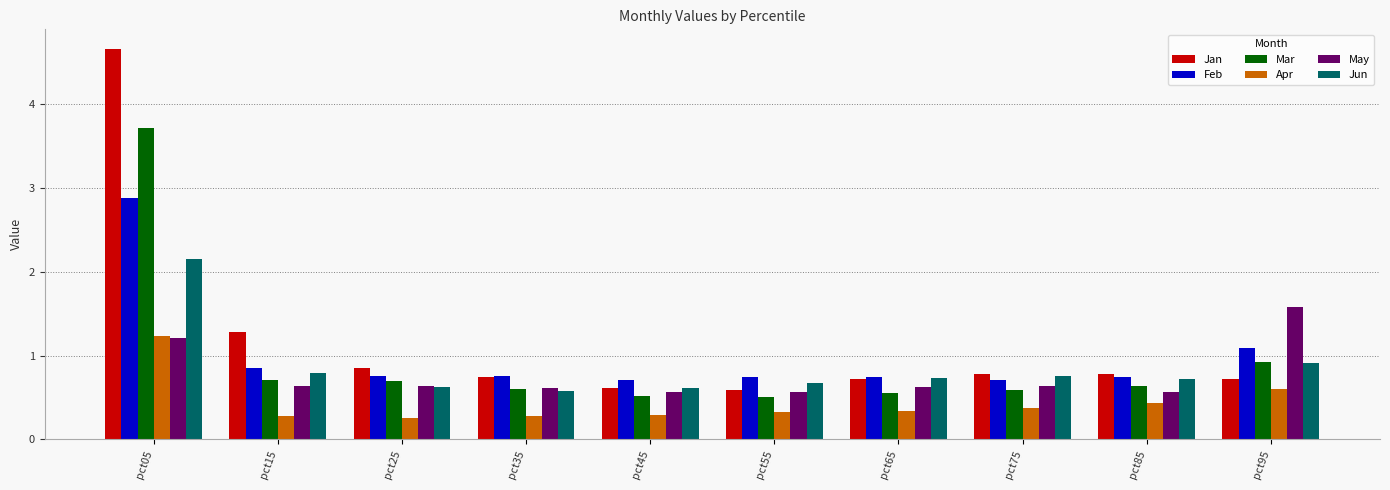

Where is Jun nearest to the value 1?

pct95